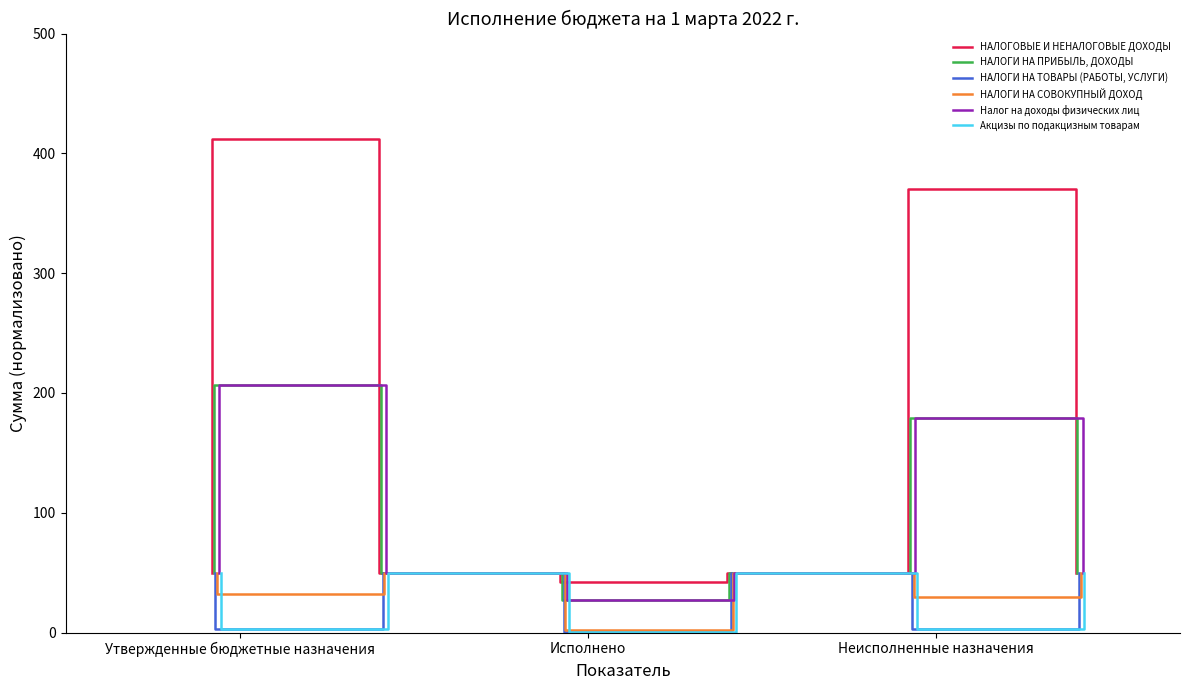

What is the maximum value for НАЛОГИ НА ПРИБЫЛЬ, ДОХОДЫ?

206.3